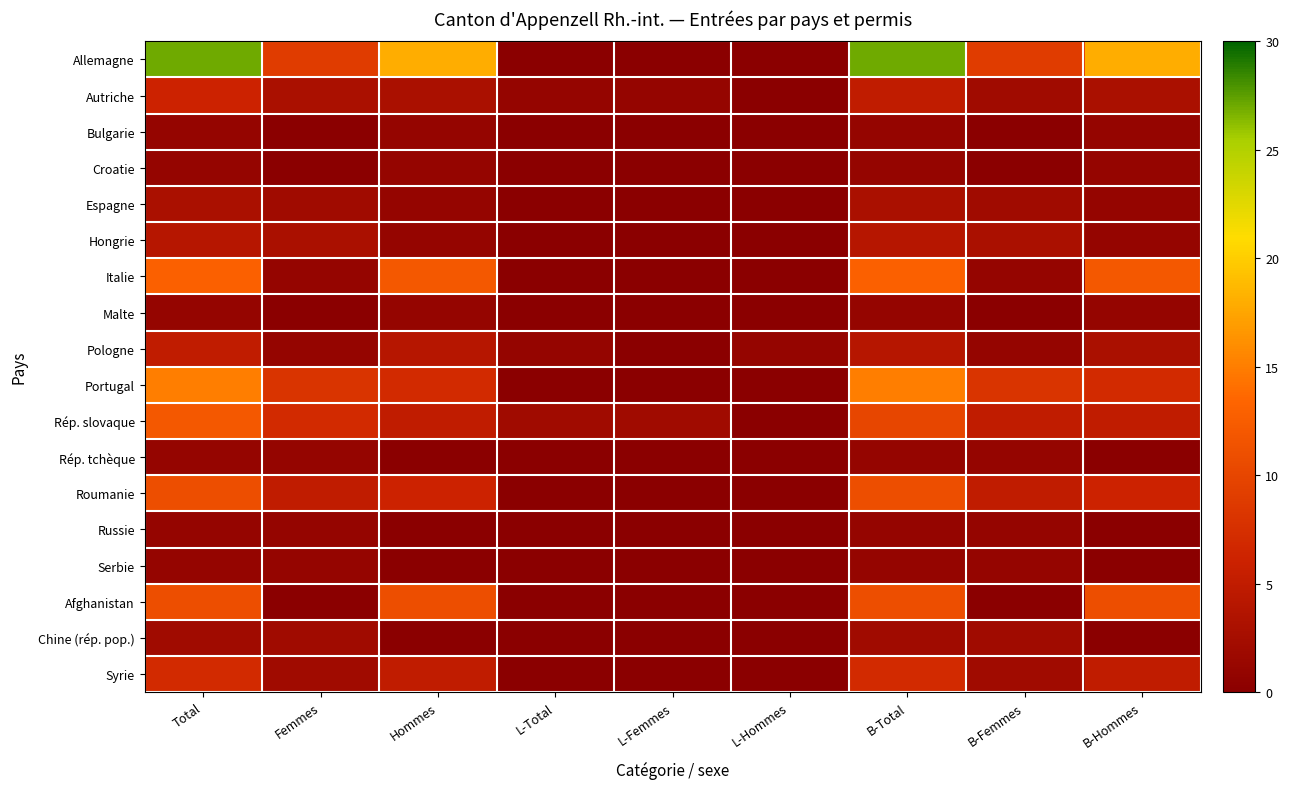

At how many categories does at least one series exceed 7?

6